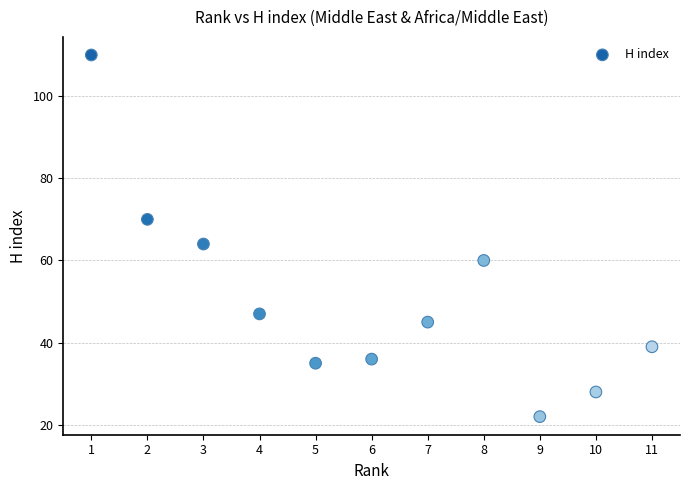

What Y value in the scatter plot is closest to 66?

64